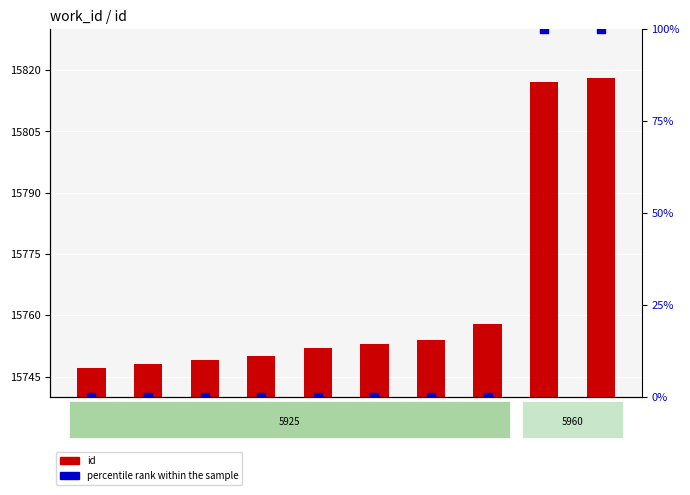

What are all the series names shown in the legend?

id, percentile rank within the sample